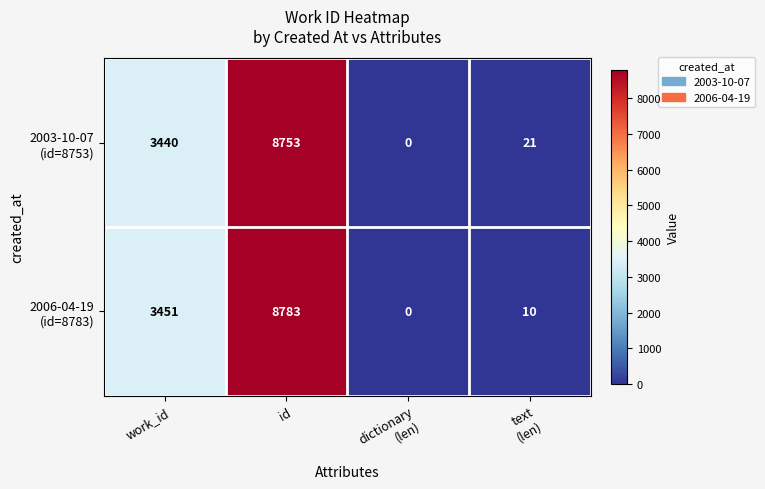

Which label corresponds to the largest value in the chart?

id